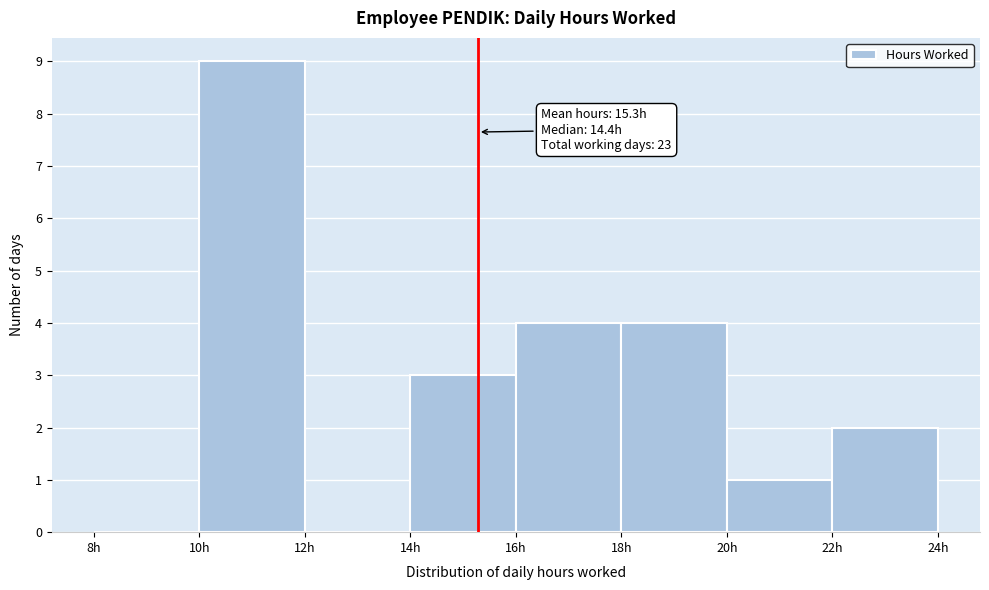

Which range on the x-axis has the tallest bar?

10 to 12